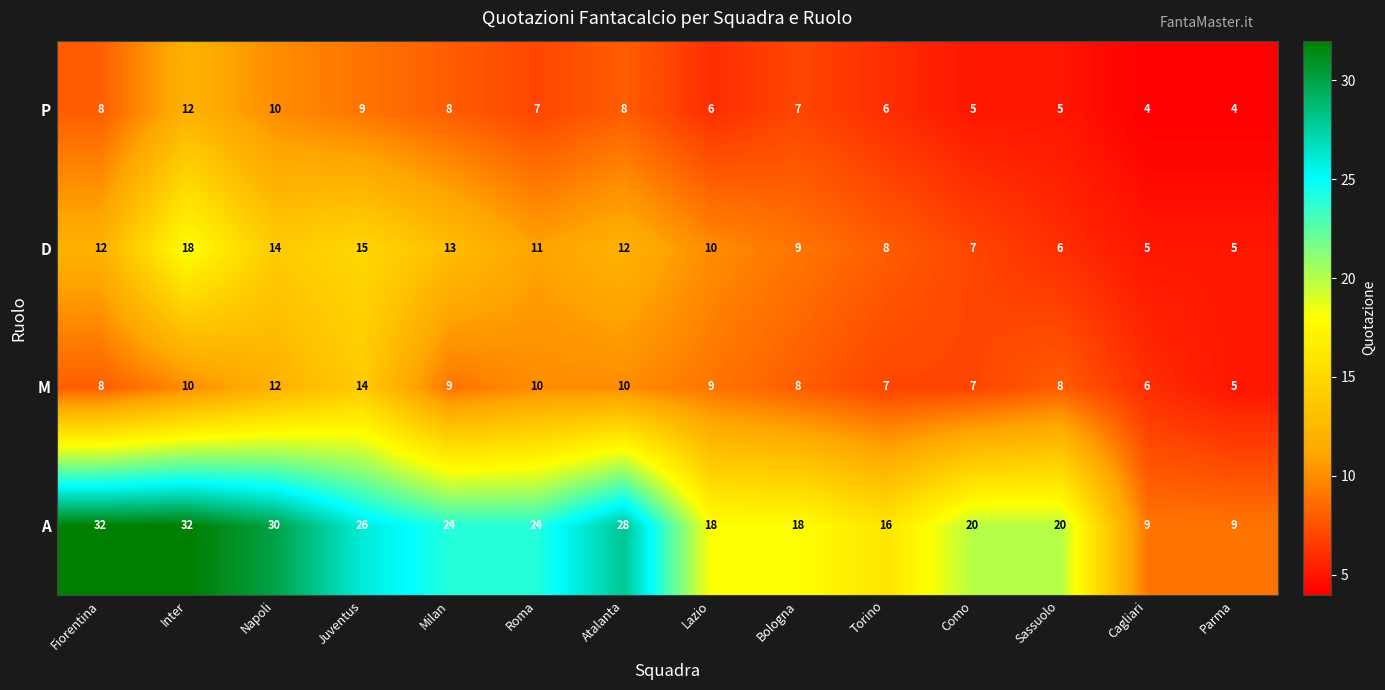

Which series has the largest range (max minus min)?

A